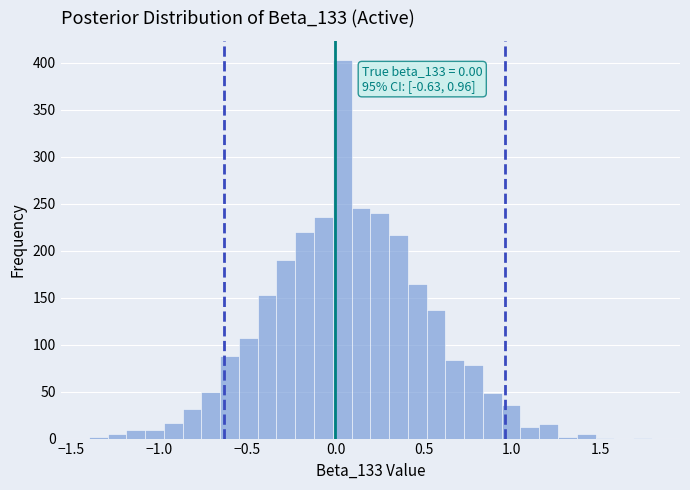

Read against the x-axis, roughly where is the centre of the tallest bar?

0.05